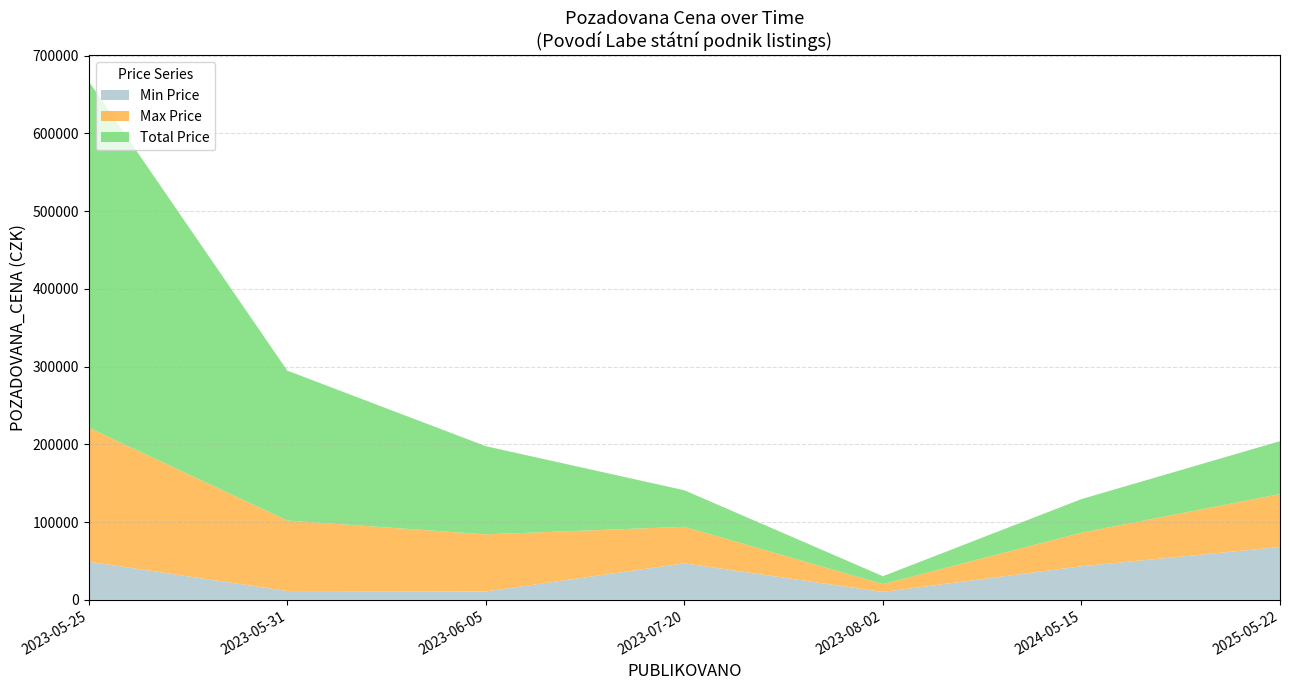

What is the highest value of the Min Price series?

68040